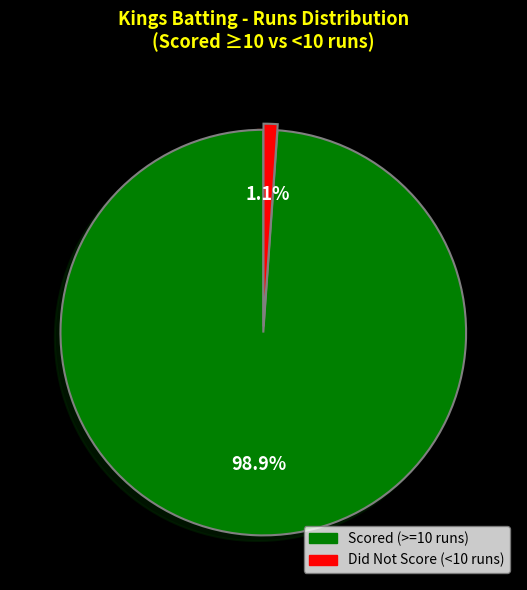

Is there a majority slice in this chart?

Yes